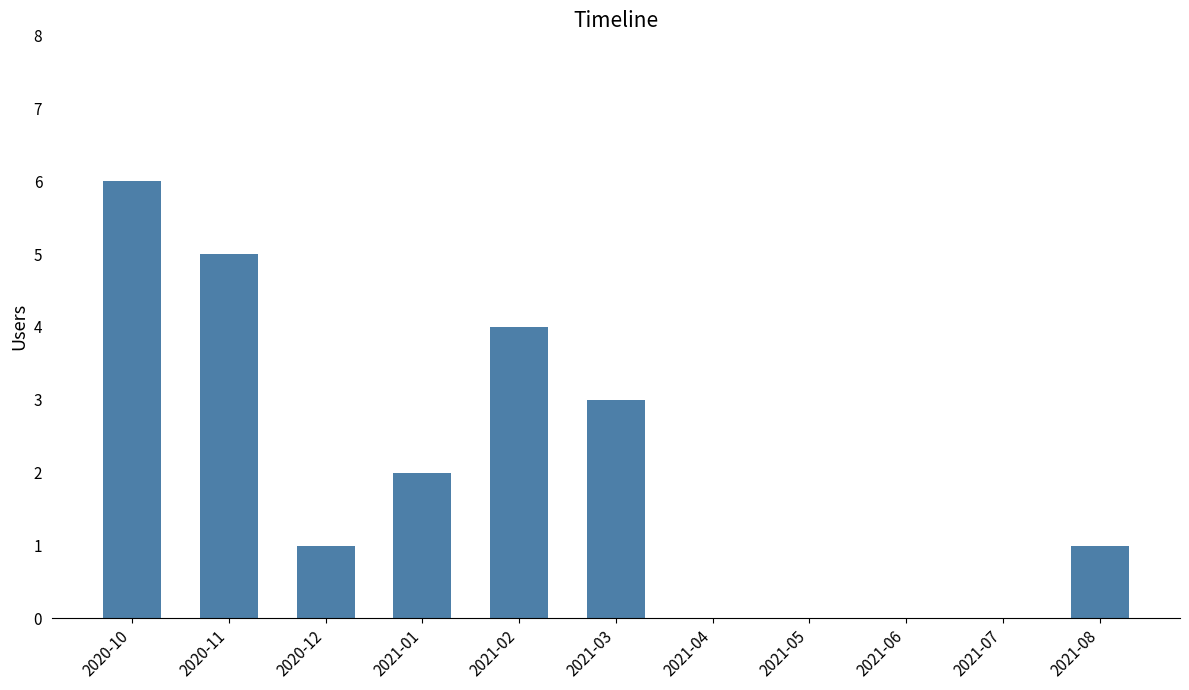

Reading left to right, extract all data points from this chart.

6	5	1	2	4	3	0	0	0	0	1